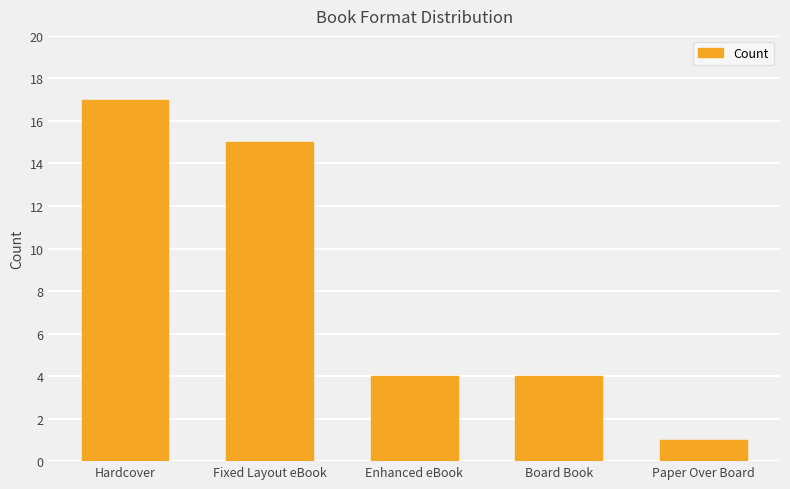

How many bars are there in total?

5